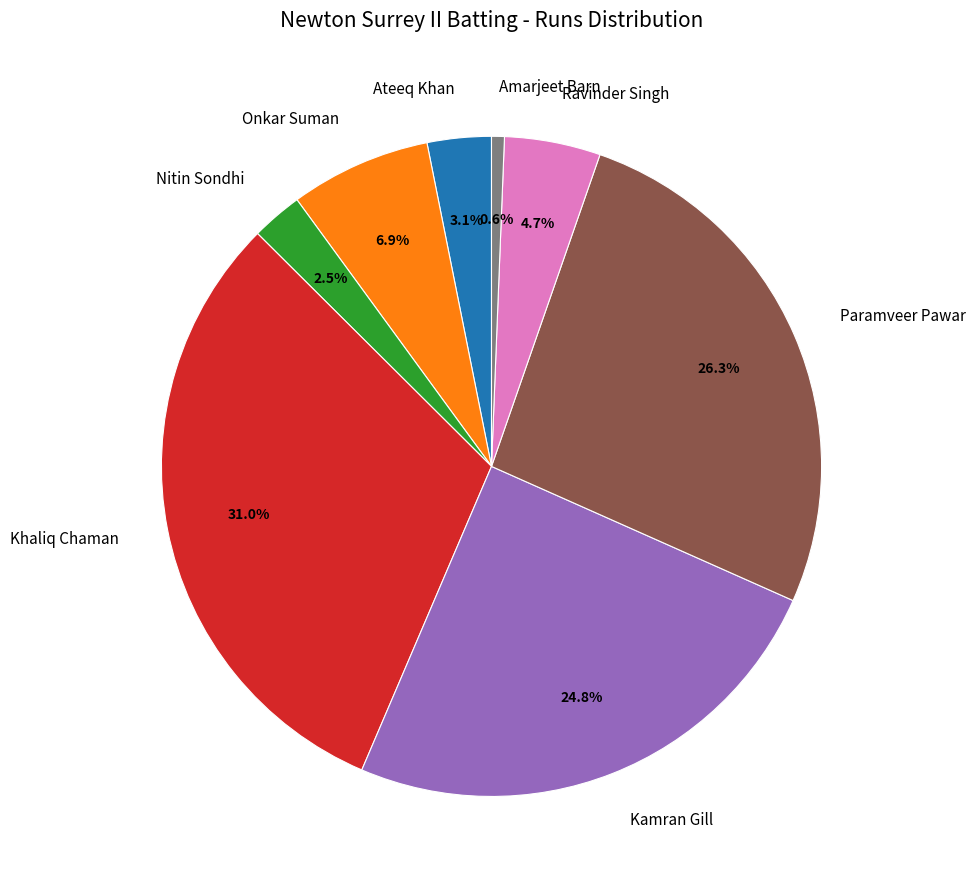

Which slice is the smallest?

Amarjeet Barn